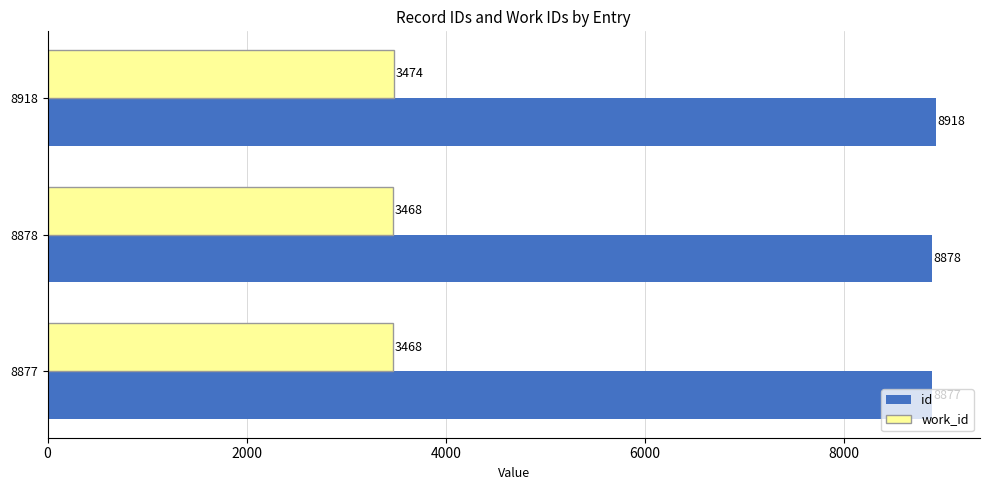

Which series has the widest spread of values?

id